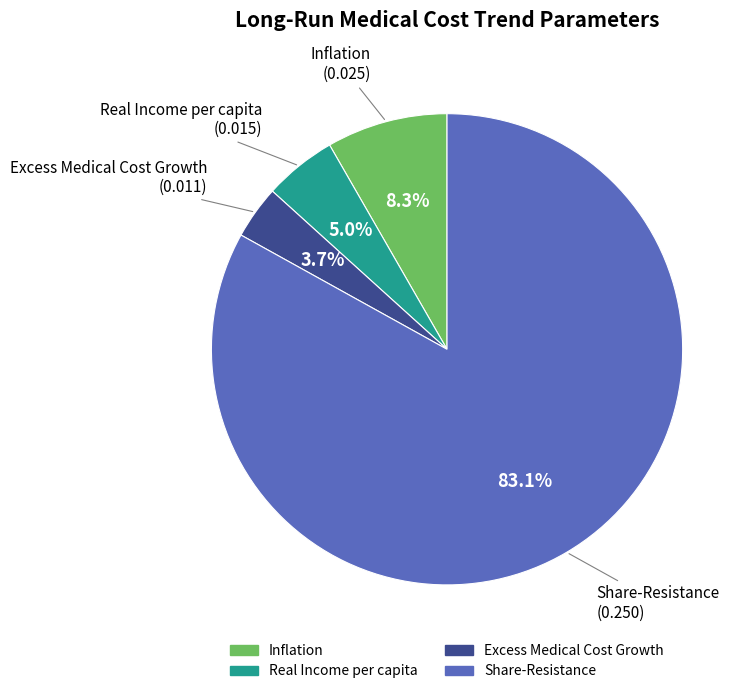

How many segments does this pie chart have?

4